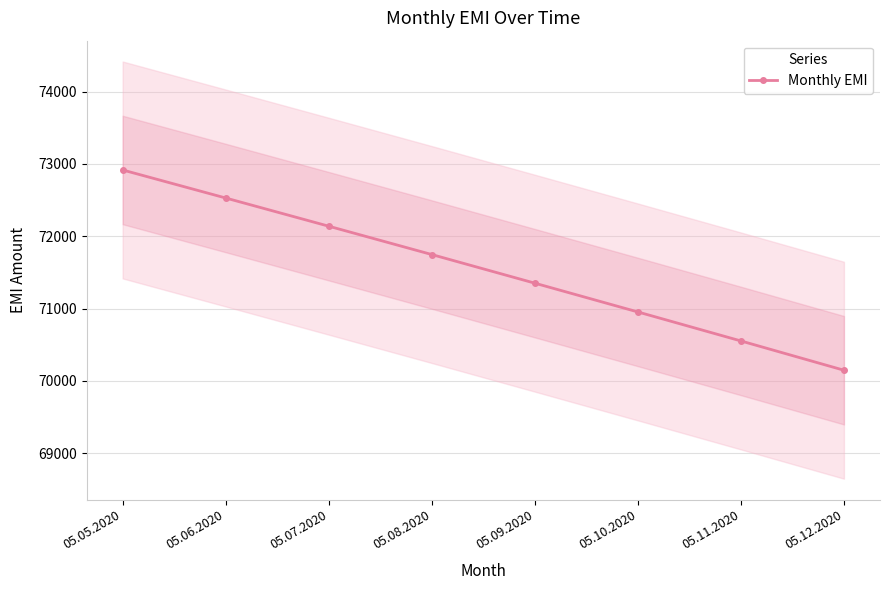

What is the sum of all values?

572334.7